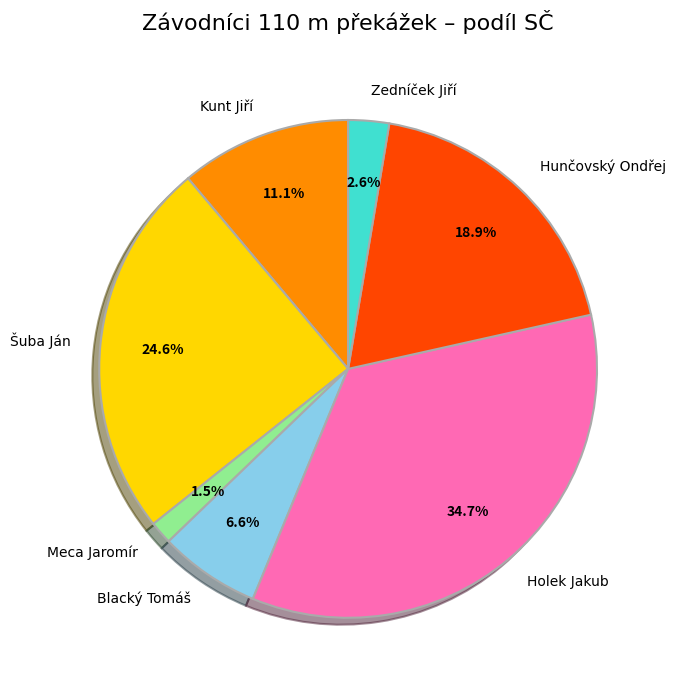

Is it true that Holek Jakub is 45% of the pie?

False